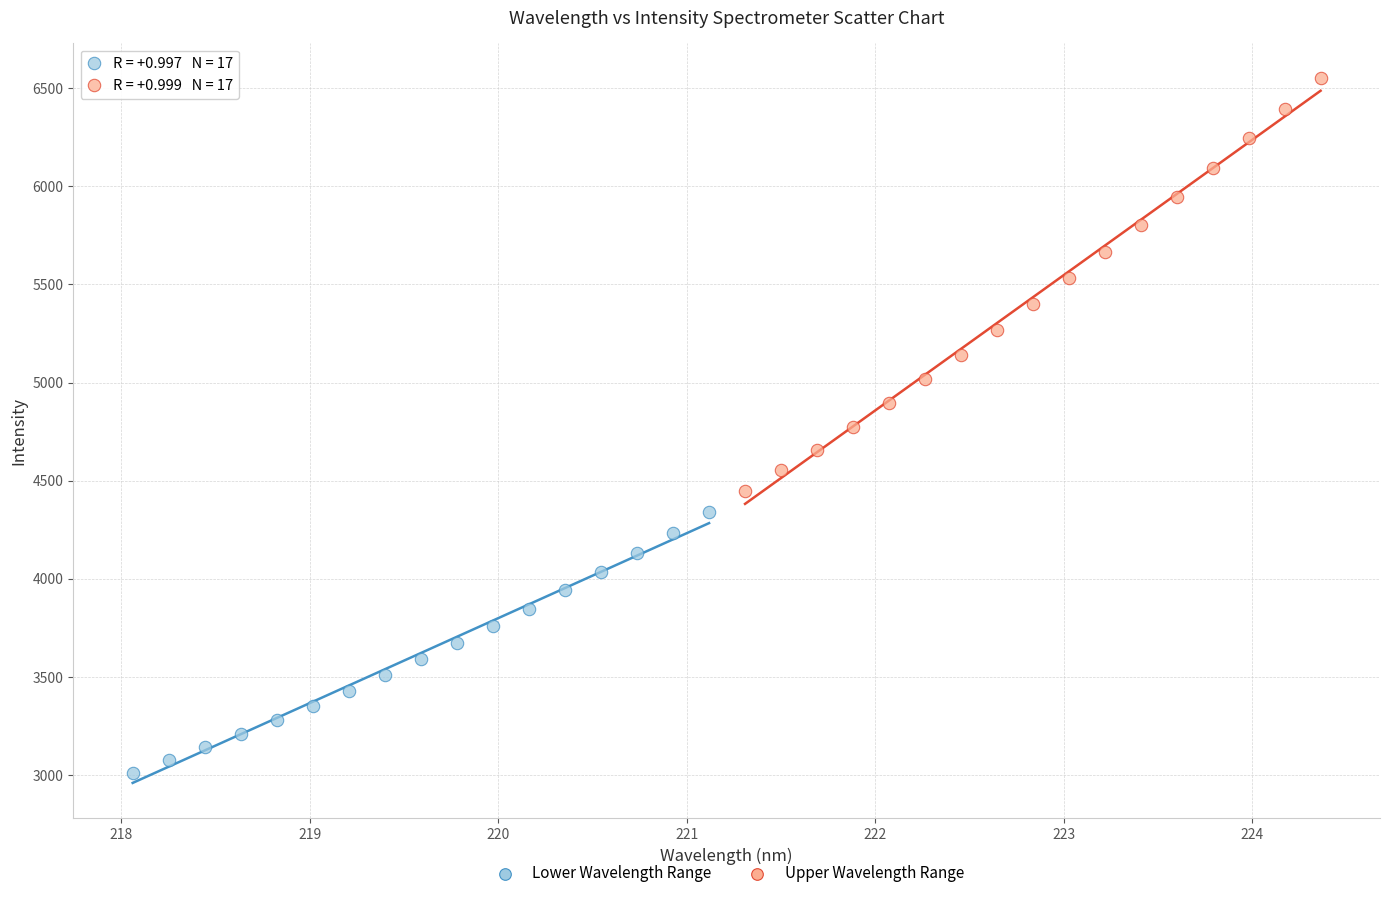

What are all the series names shown in the legend?

Lower Wavelength Range, Upper Wavelength Range